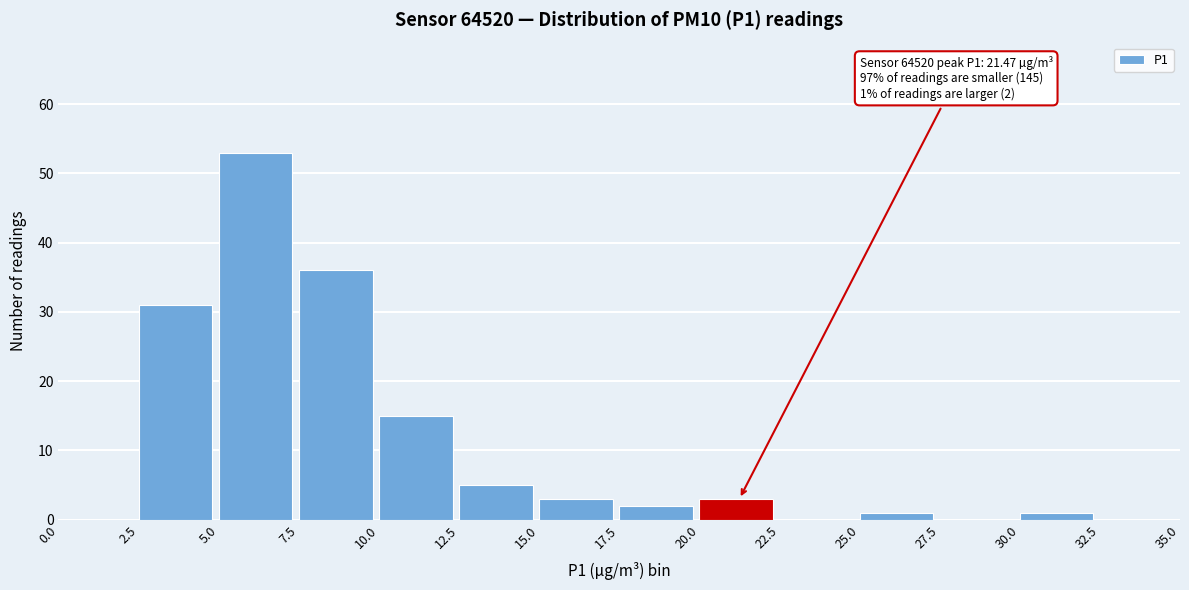

Which range on the x-axis has the tallest bar?

5.0 to 7.5